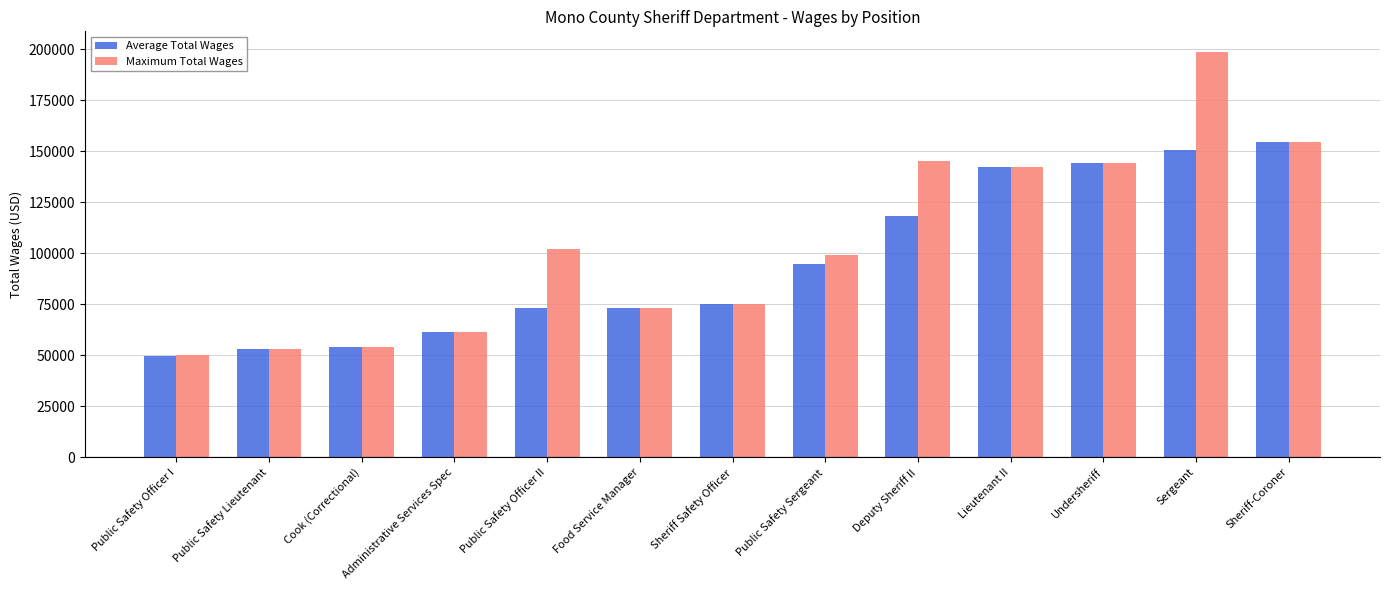

What is the label of the 5th bar from the right?

Deputy Sheriff II